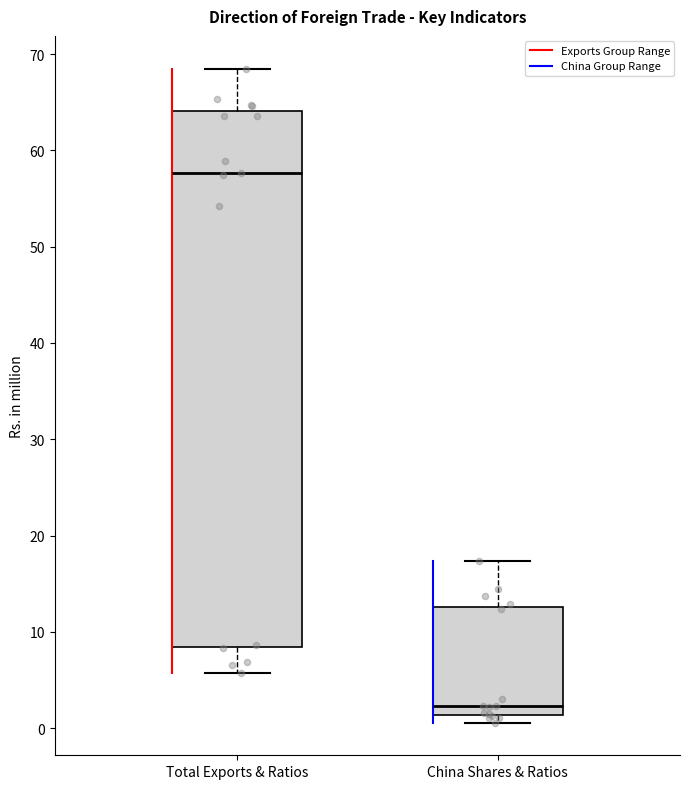

Where does the lower whisker of the box for Total Exports & Ratios end on the y-axis? The values are not printed on the chart, so give them approximately, as read against the axis.

6